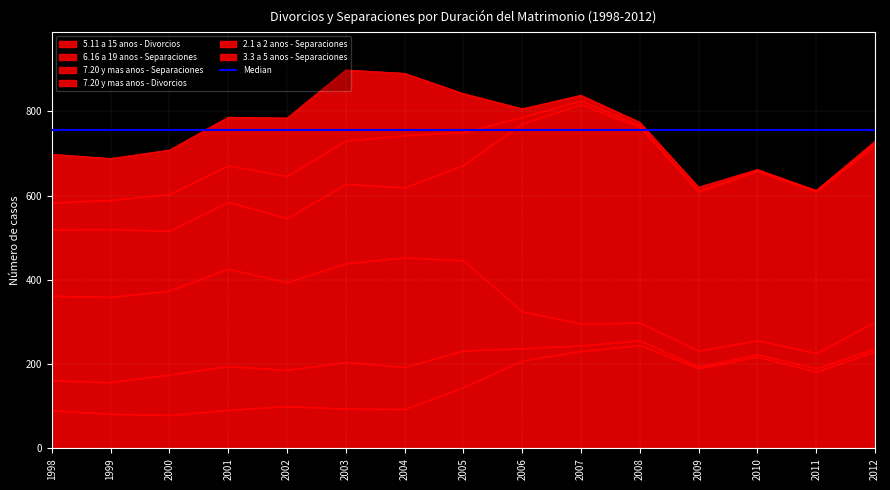

Rank the series at 2011 from highest to lowest value.

7.20 y mas anos - Divorcios, 5.11 a 15 anos - Divorcios, 7.20 y mas anos - Separaciones, 6.16 a 19 anos - Separaciones, 2.1 a 2 anos - Separaciones, 3.3 a 5 anos - Separaciones